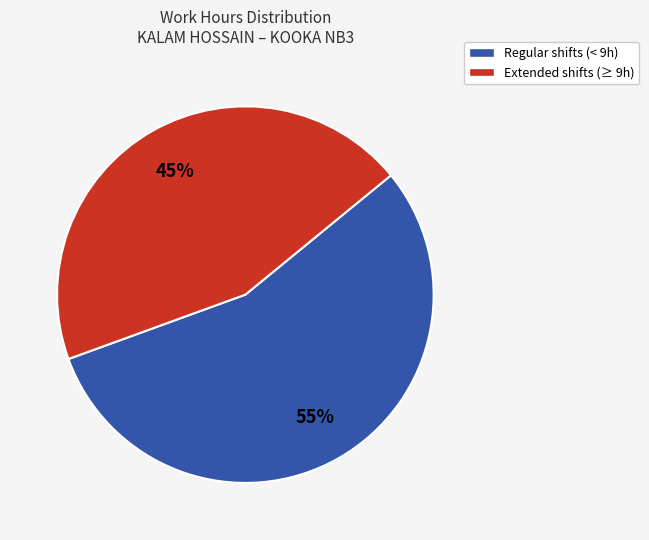

Which category has the smallest portion of the pie?

Extended shifts (≥ 9h)